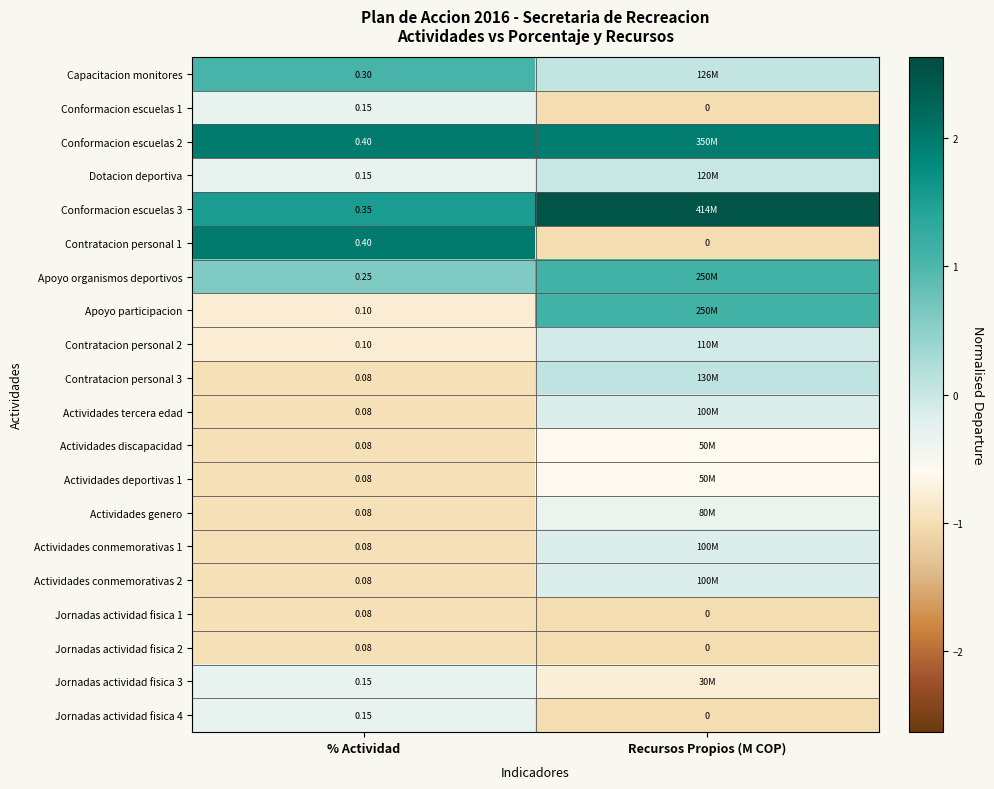

How many categories are shown in the chart?

2